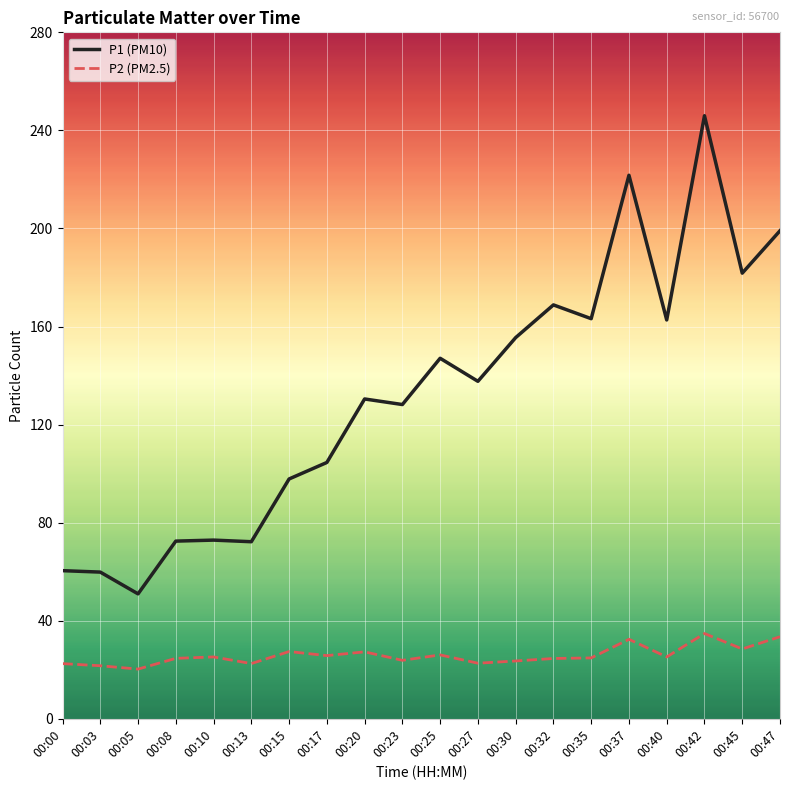

True or false: P2 (PM2.5) has a value of 41.3 at 00:32.

False